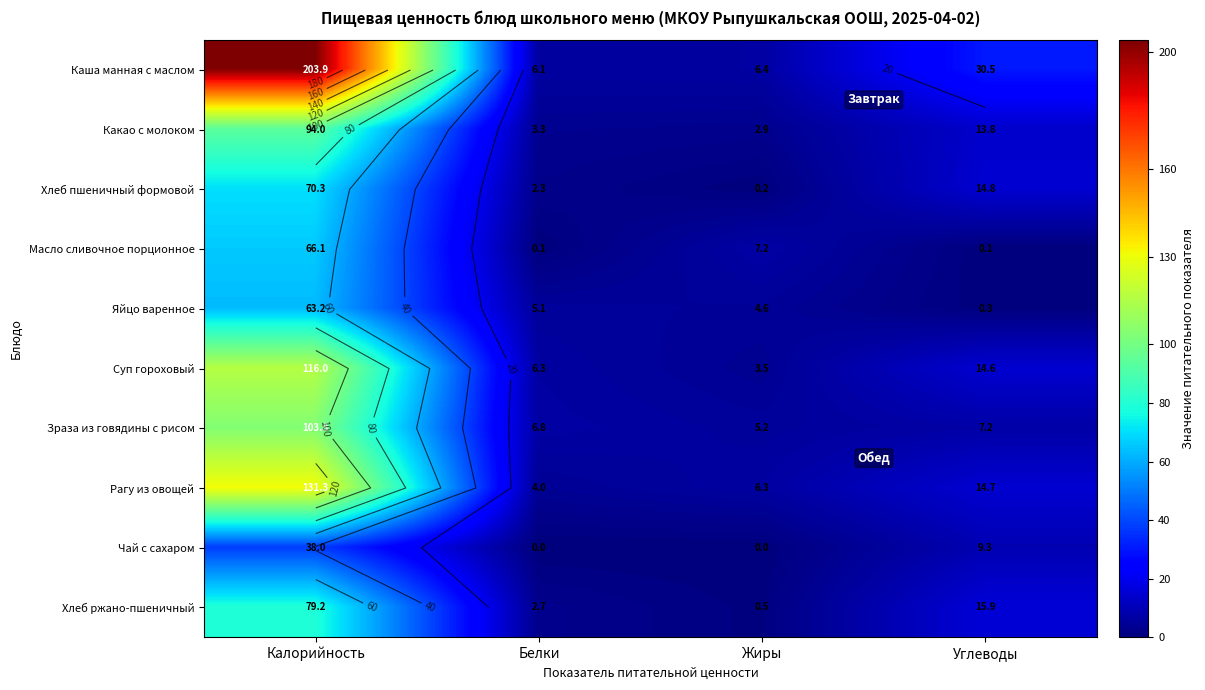

How many data points in Яйцо варенное are less than 5?

2